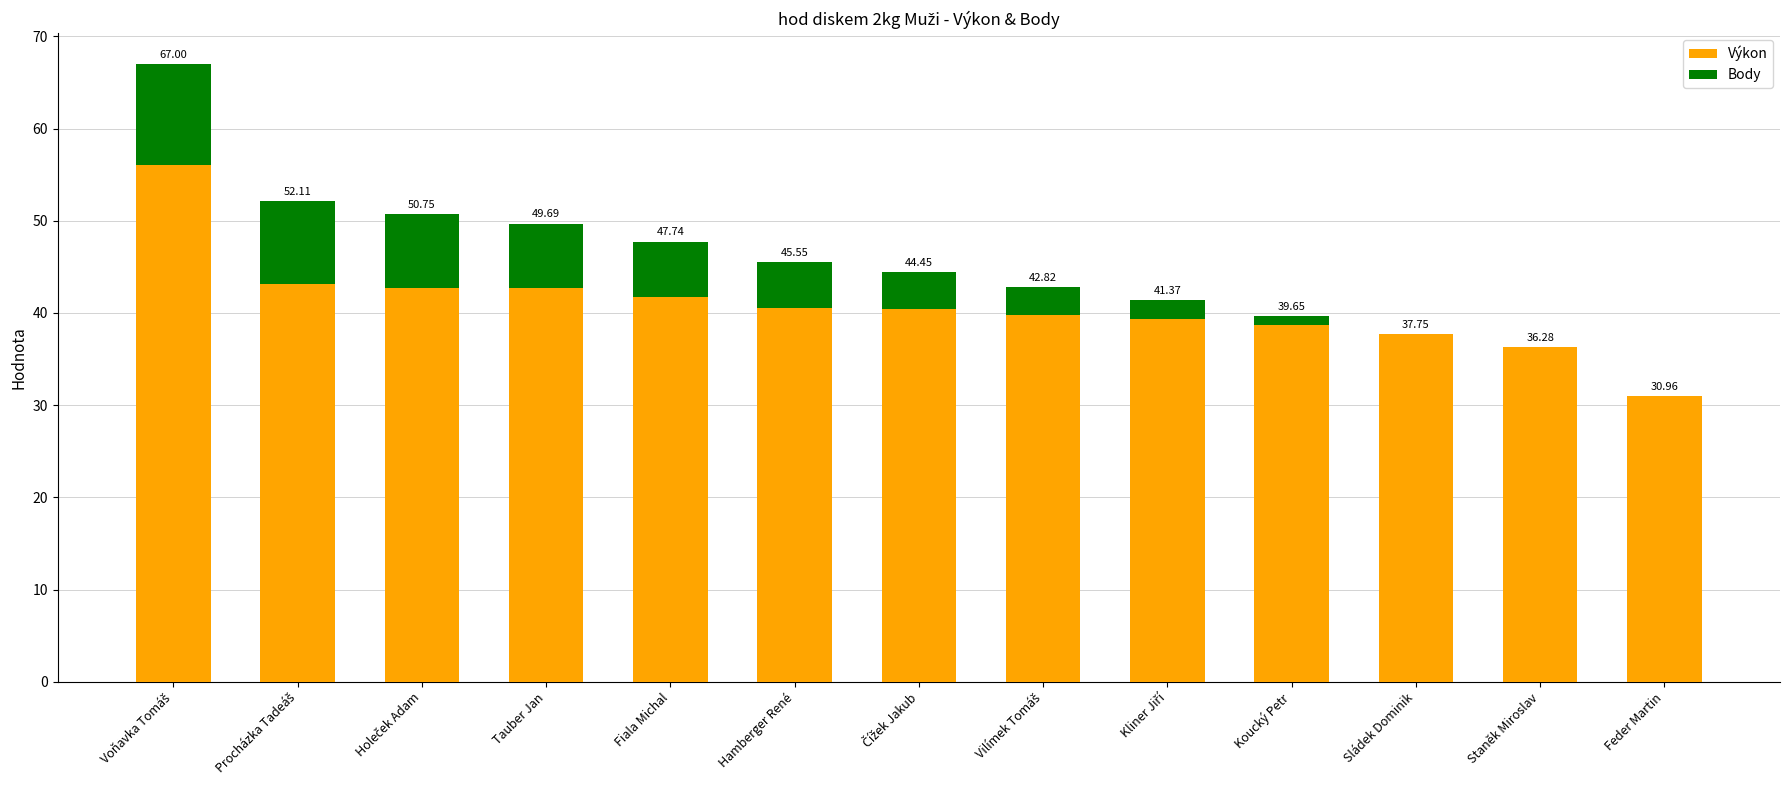

What are all the series names shown in the legend?

Výkon, Body